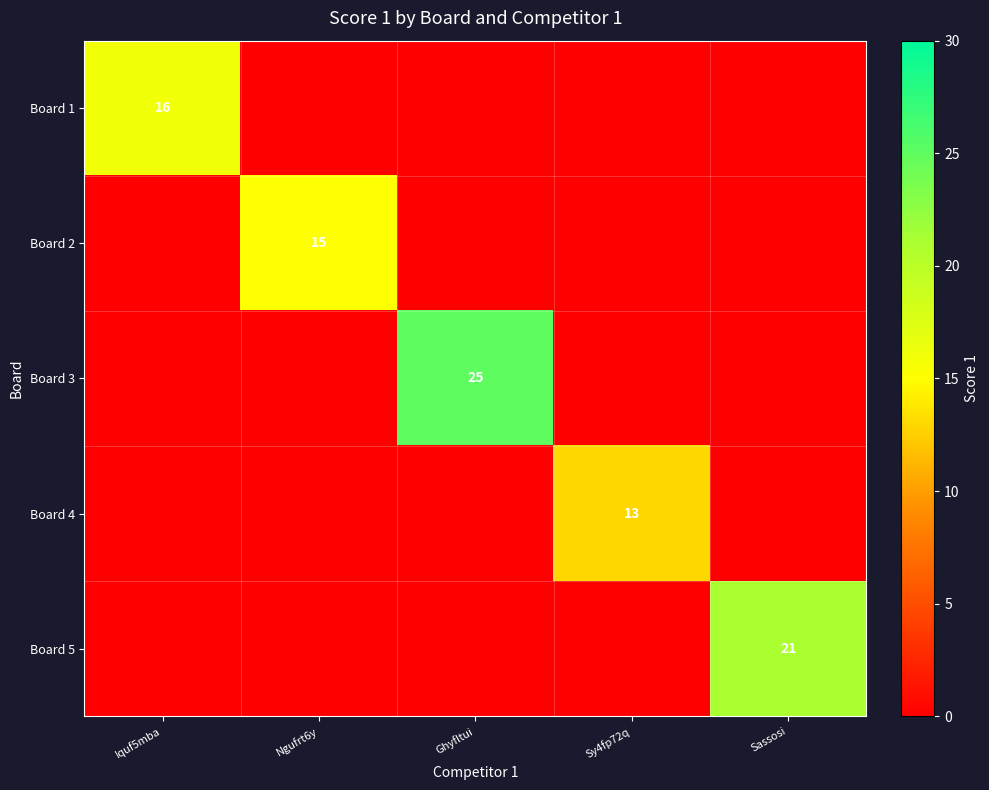

Is it true that Board 5 equals 21 at Sassosi?

True